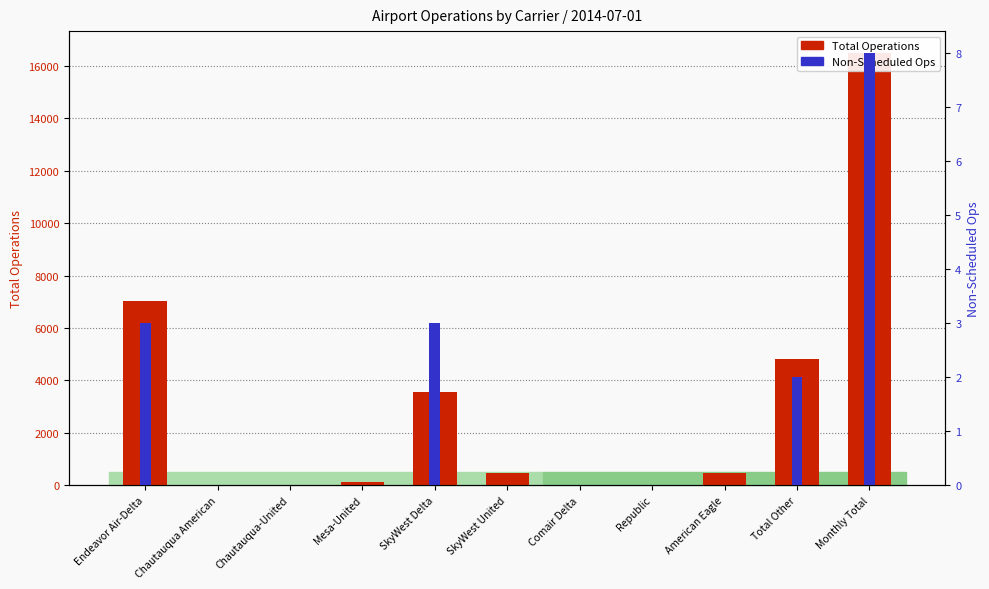

Rank the series at American Eagle from lowest to highest value.

Non-Scheduled Ops, Total Operations